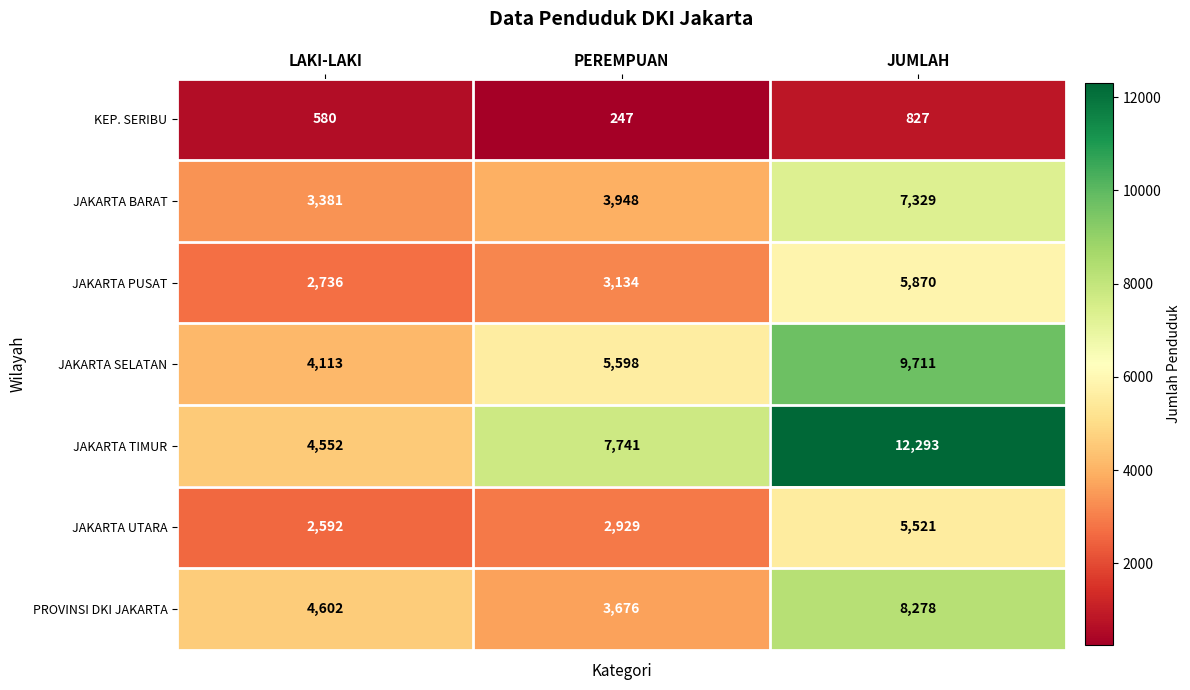

What is the smallest value displayed?

247